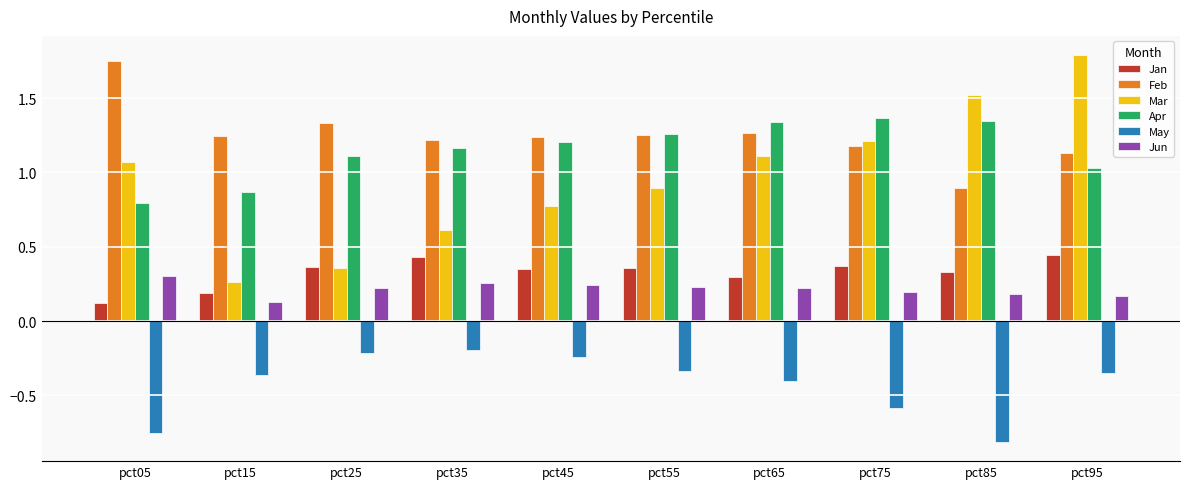

Which category has the lowest value across all series?

pct85